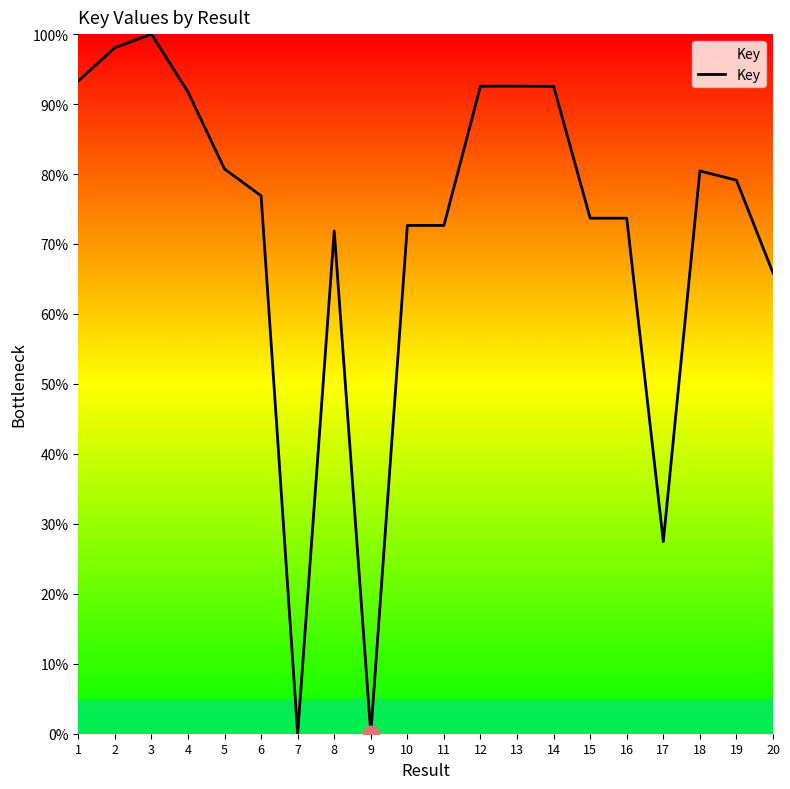

The chart shows a value of 27.5 at 17. True or false?

True